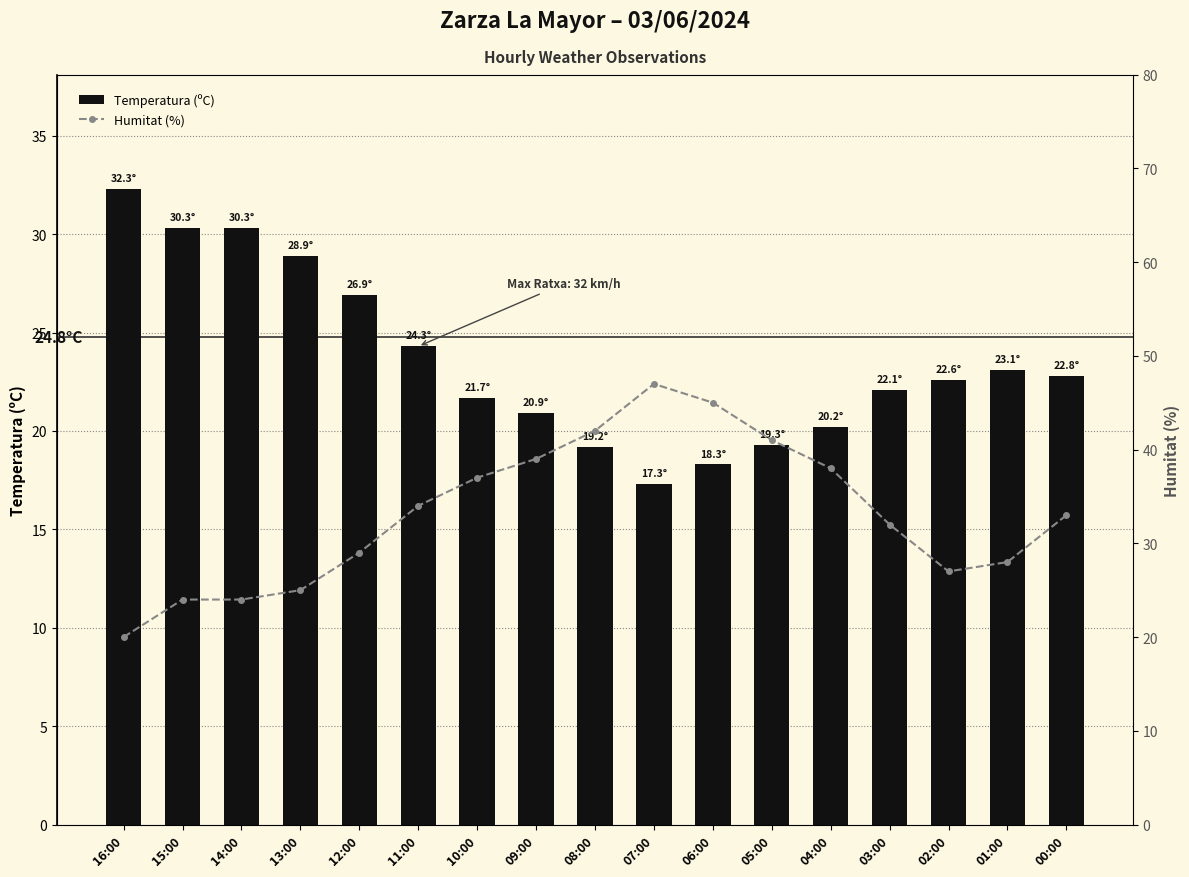

What is the sum of the Humitat (%) values at 10:00 and 03:00?

69.0